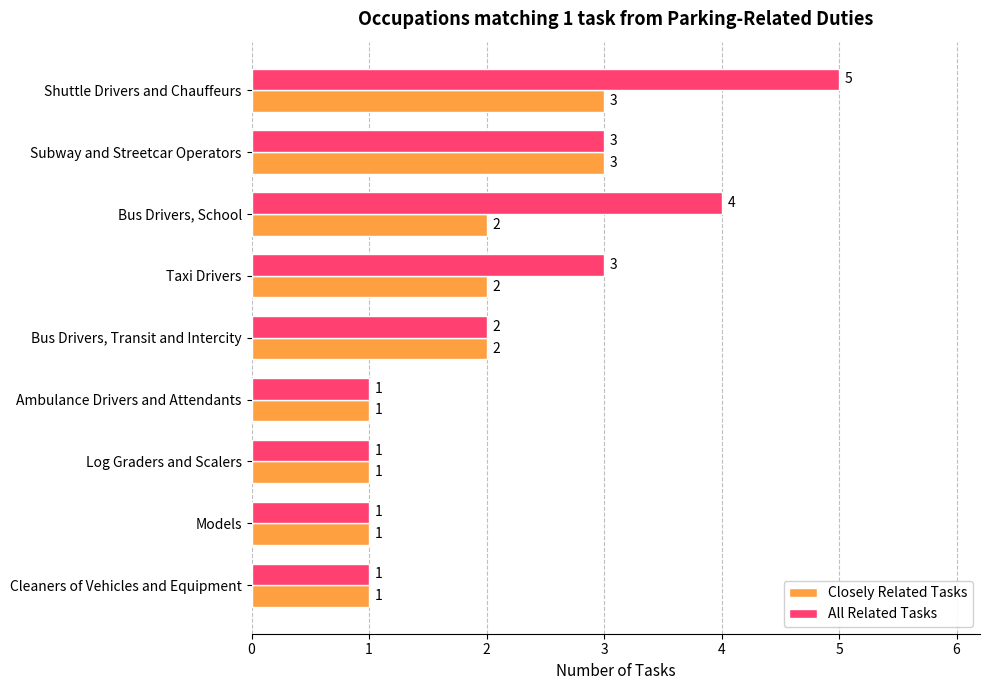

What is the sum of all All Related Tasks values?

21